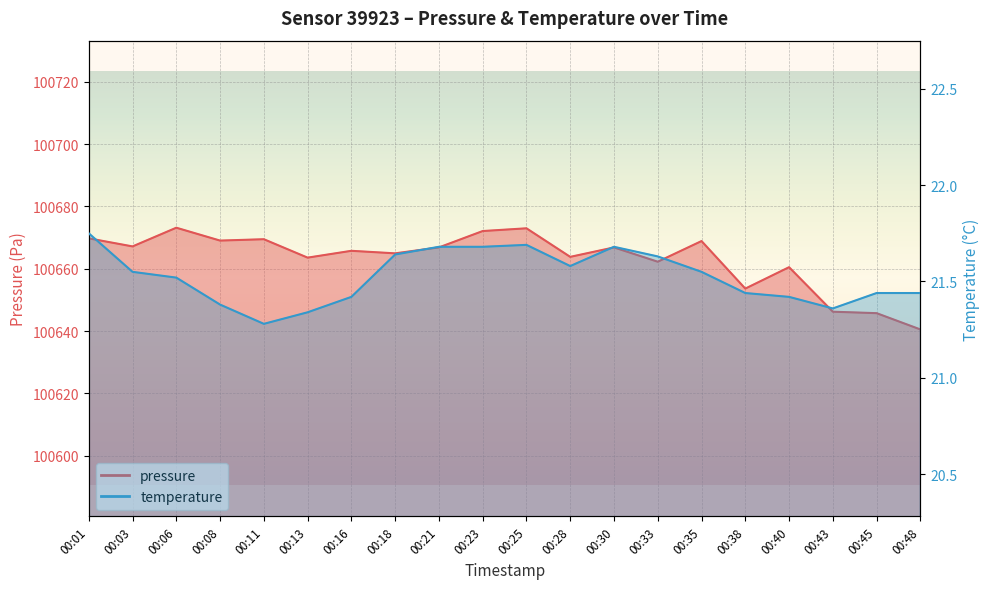

Which series has the largest total across all categories?

pressure